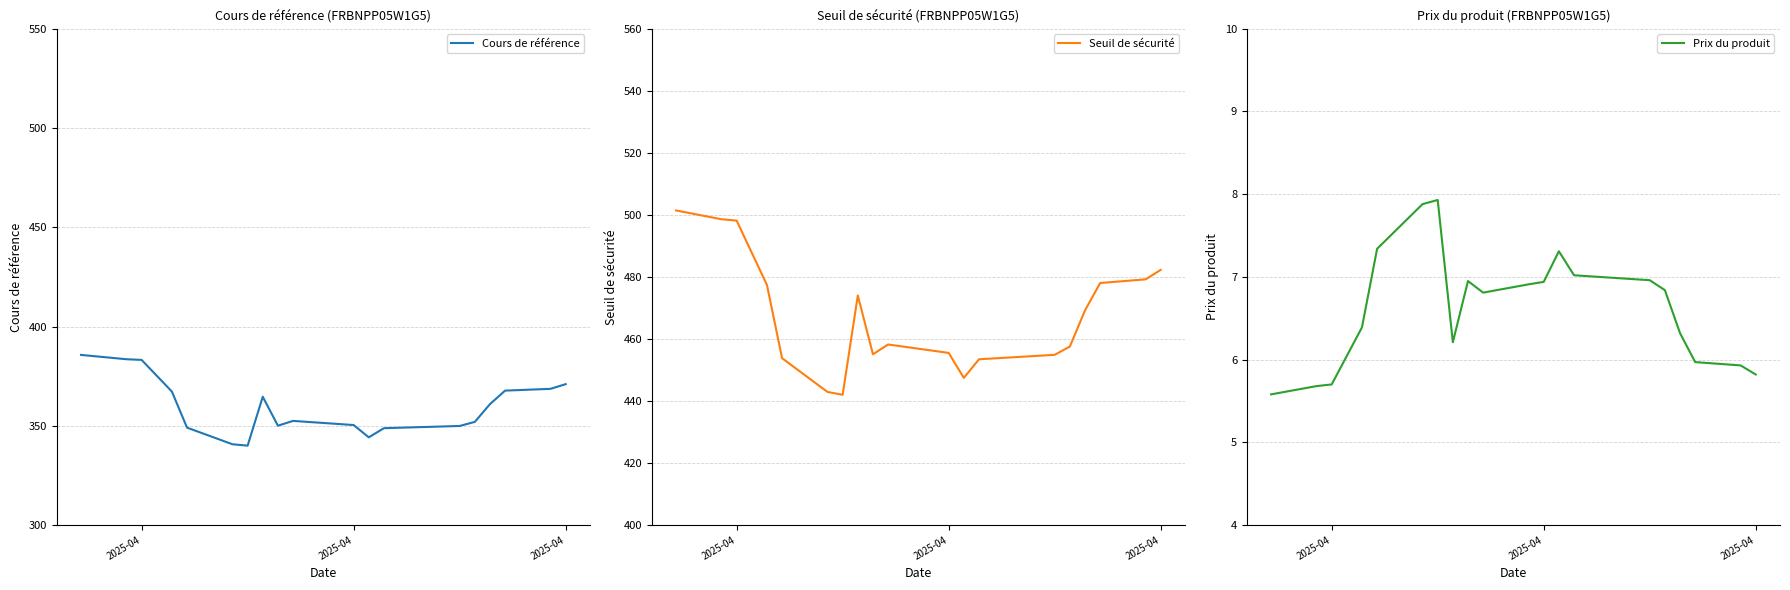

What are all the series names shown in the legend?

Cours de référence, Seuil de sécurité, Prix du produit